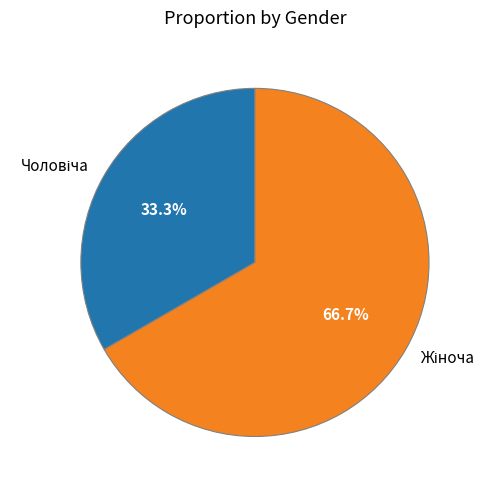

How many slices are in this pie chart?

2